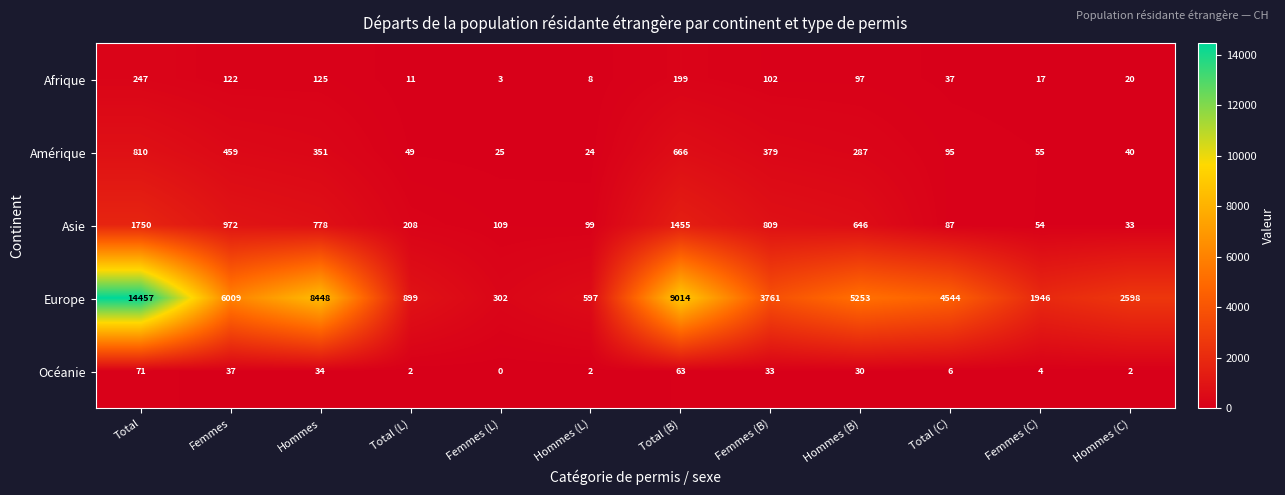

What is the maximum value shown in the chart?

14457